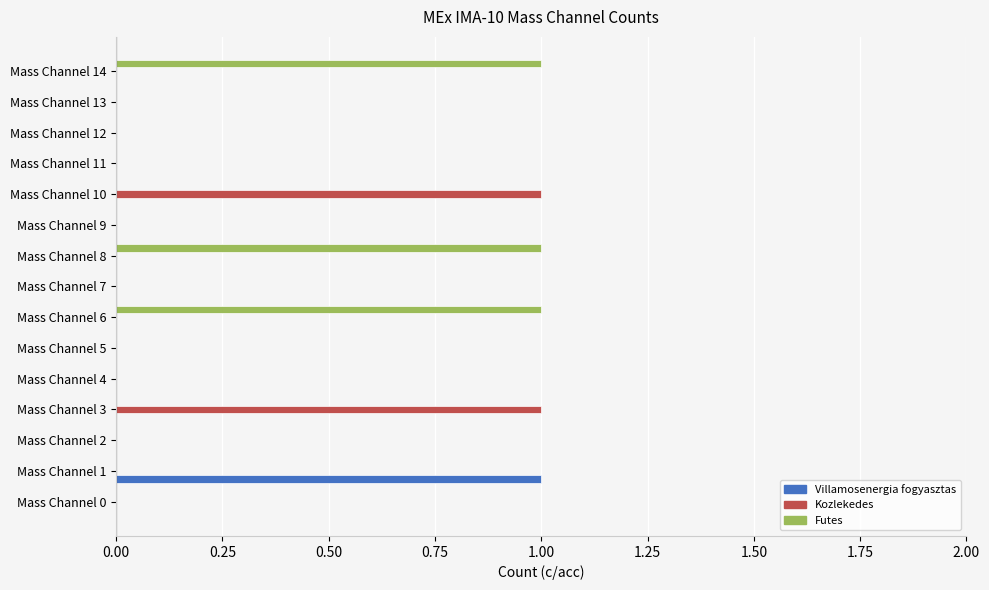

Between Mass Channel 11 and Mass Channel 14, which series saw the biggest shift?

Futes